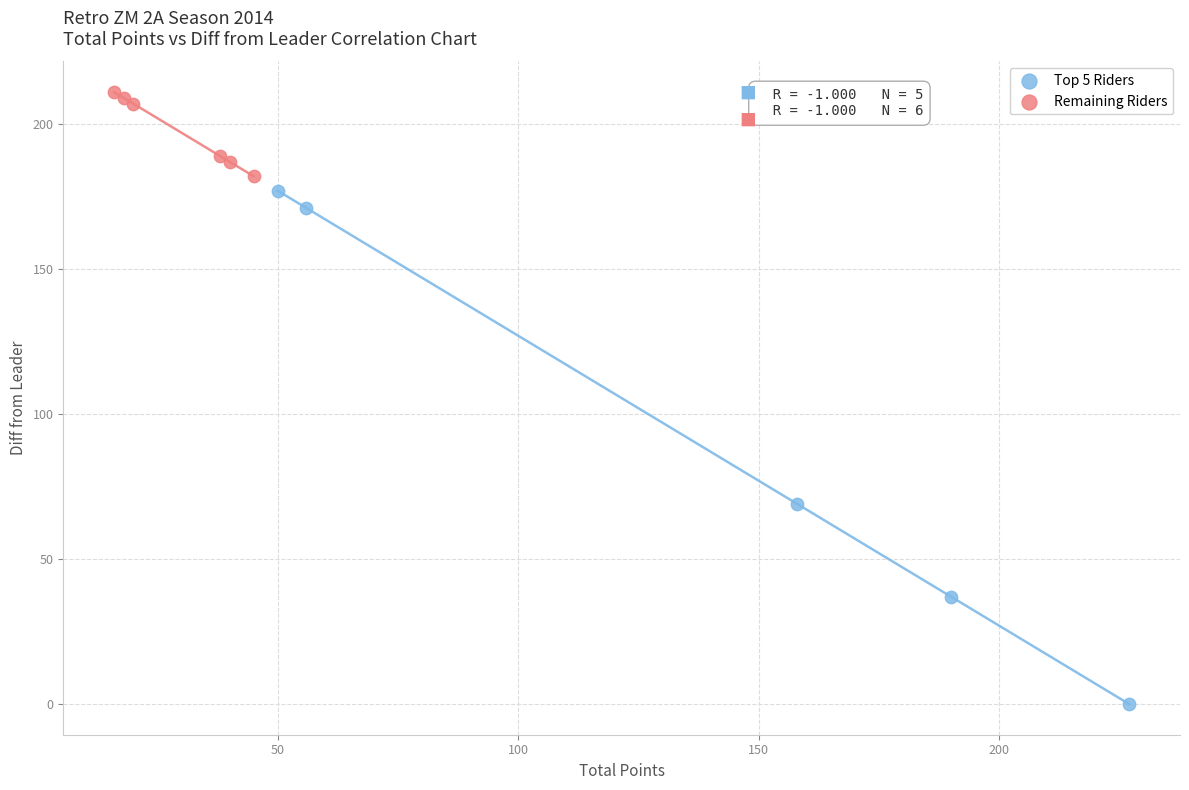

Which series contains the highest Y value?

Remaining Riders